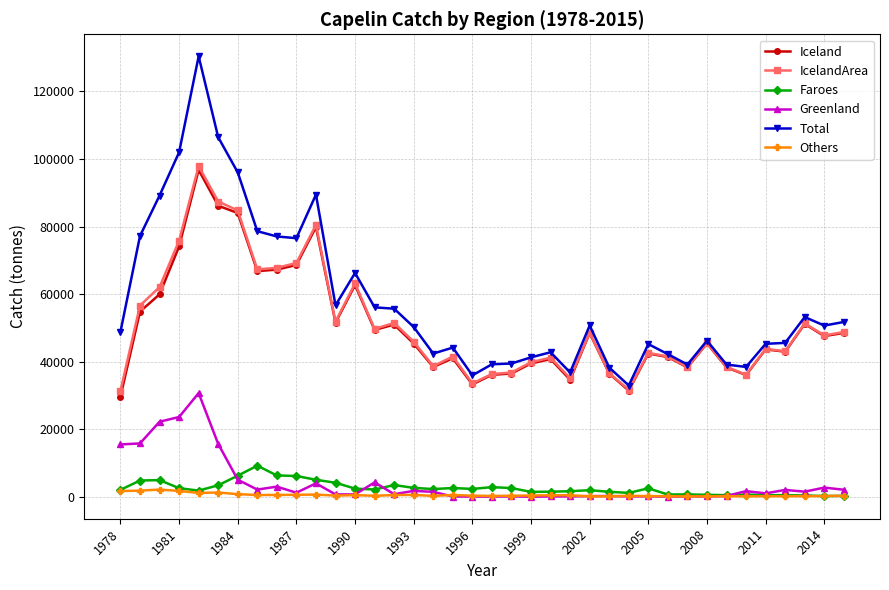

What is the highest value of the Iceland series?

96772